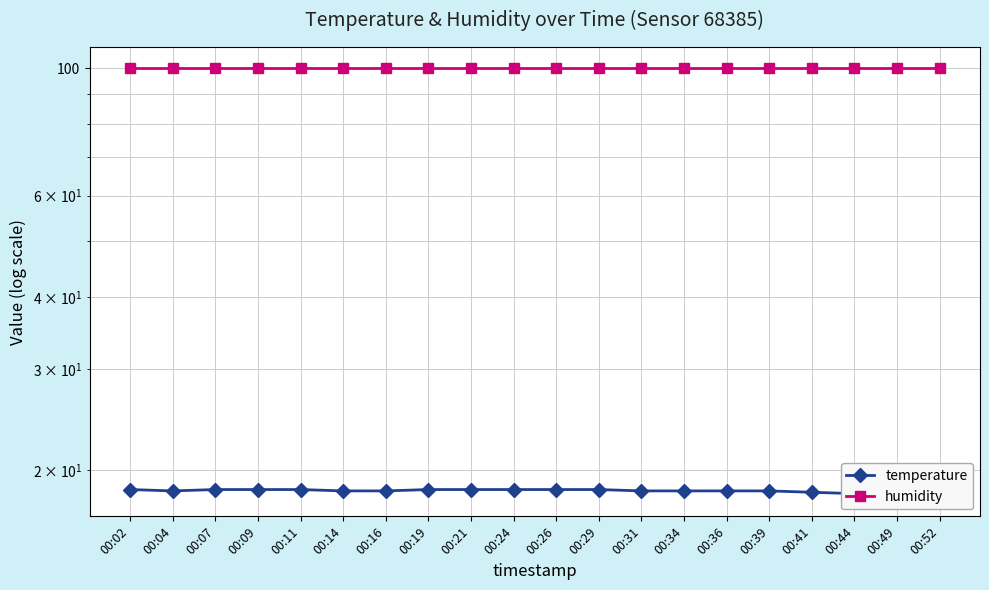

How many lines are shown in the chart?

2